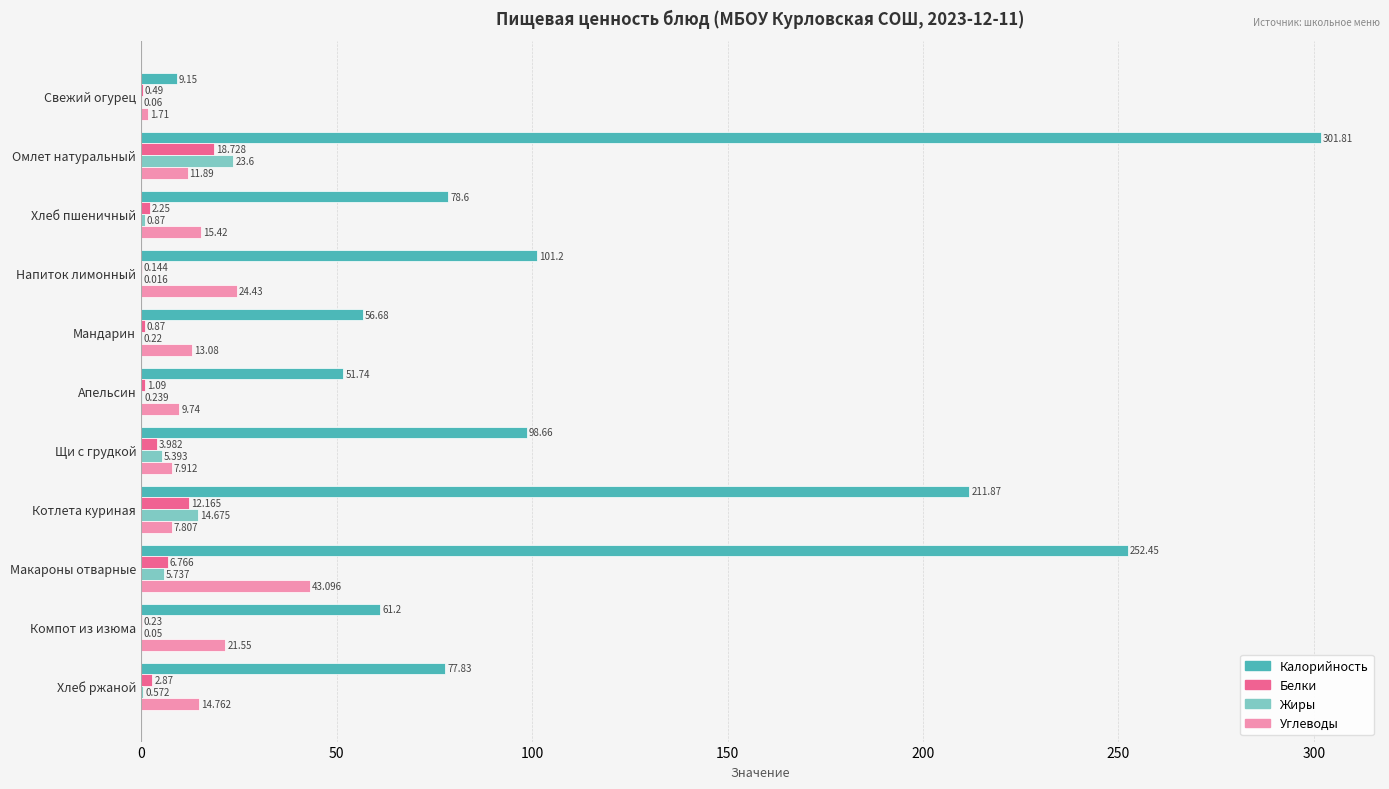

At which label does Углеводы reach its peak?

Макароны отварные